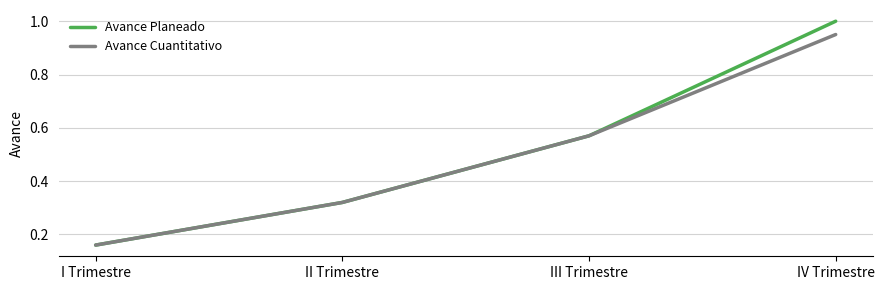

Rank the categories by Avance Planeado value from lowest to highest.

I Trimestre, II Trimestre, III Trimestre, IV Trimestre